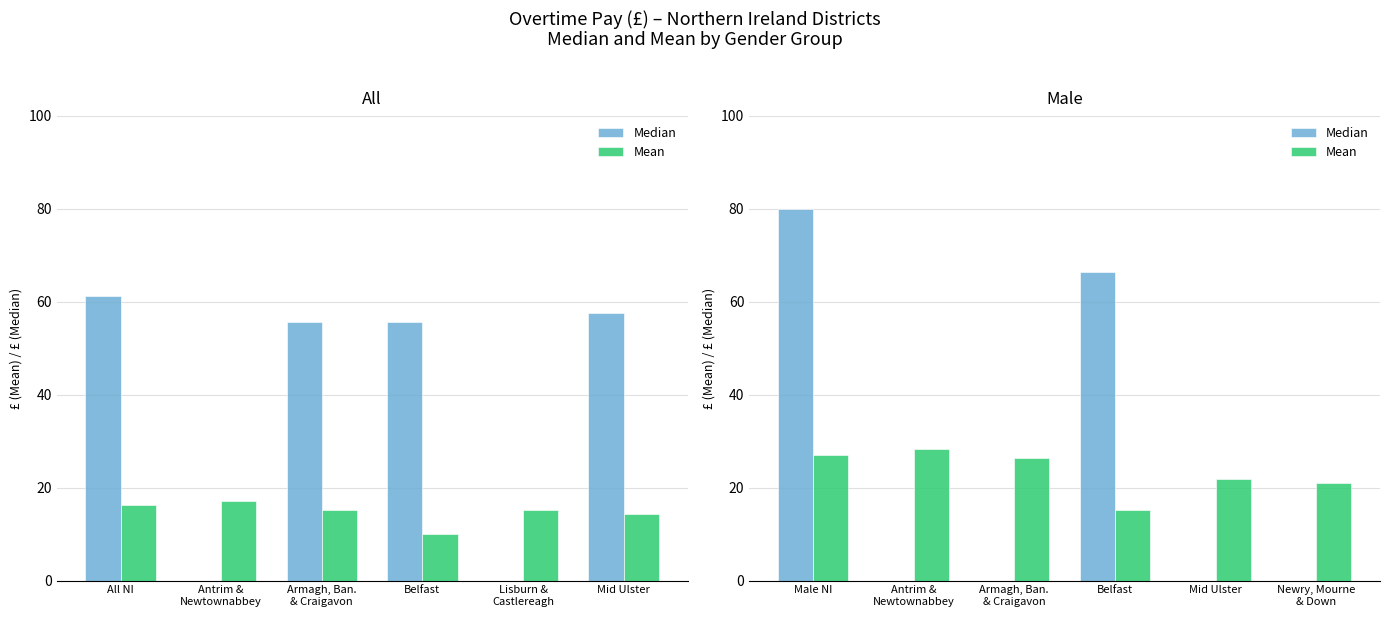

What is the label of the 4th bar from the left?

Belfast